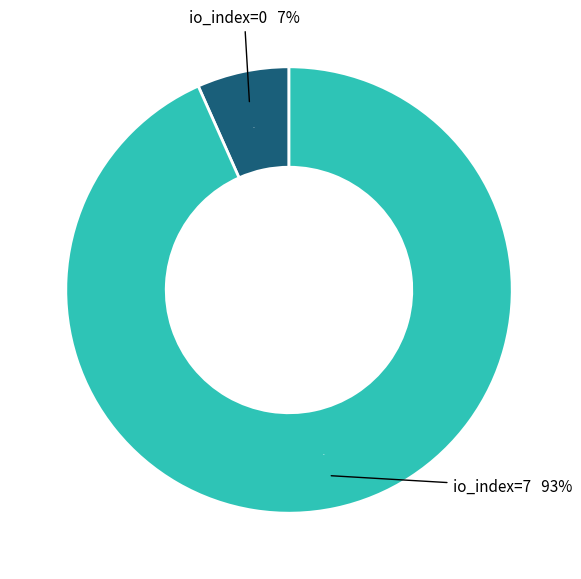

Count the number of slices in the pie.

2